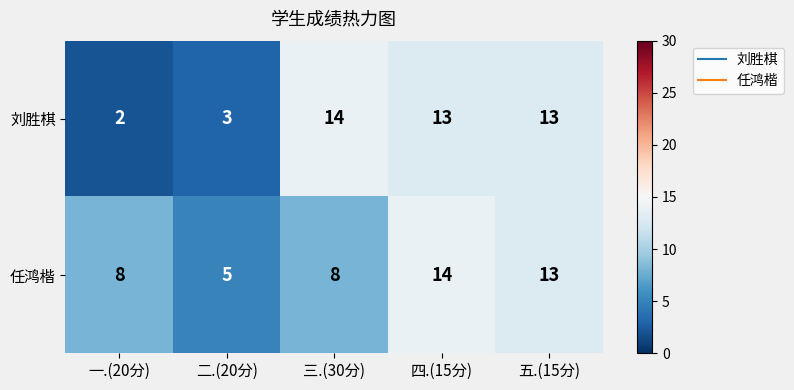

What is the approximate value of 任鸿楷 at 一.(20分)?

8